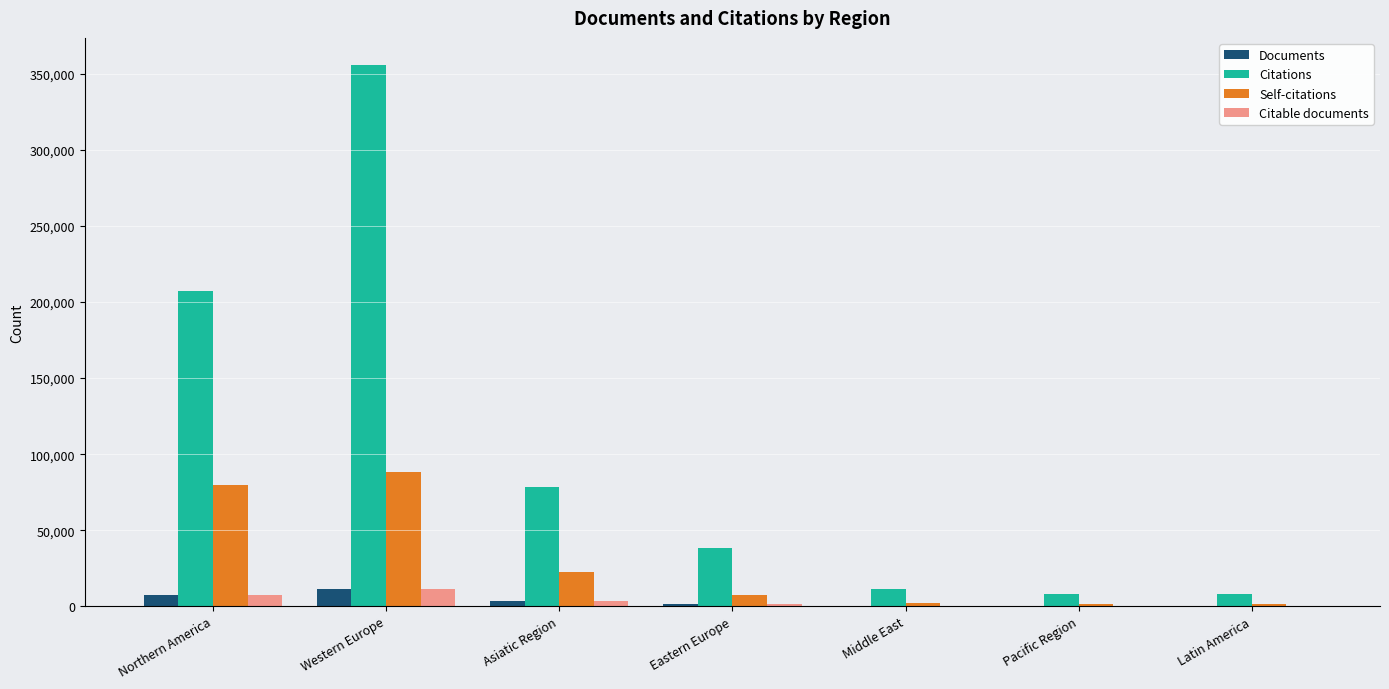

How many distinct data groups are displayed?

4